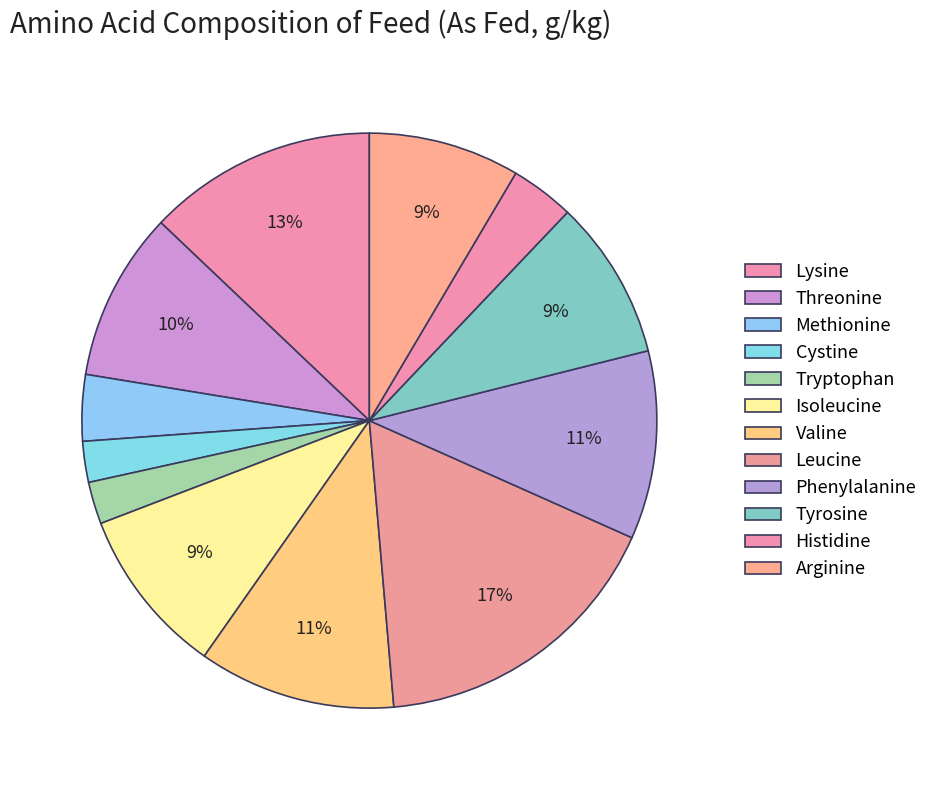

Is Isoleucine the majority of the pie?

No